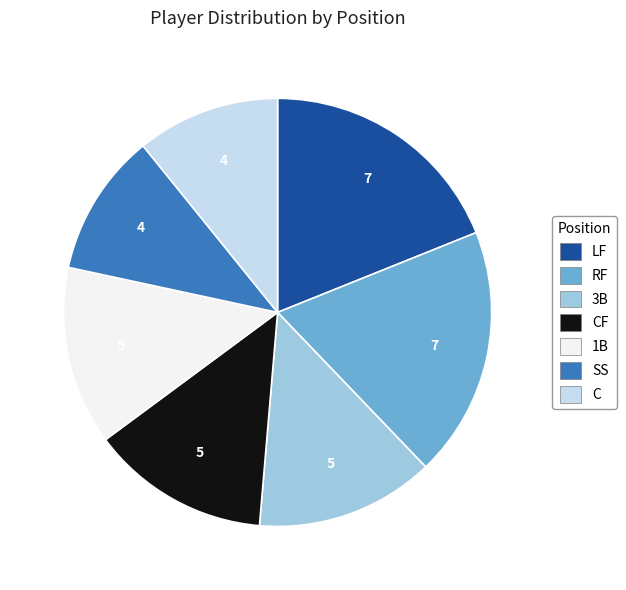

Combined, do SS and CF account for over 50%?

No